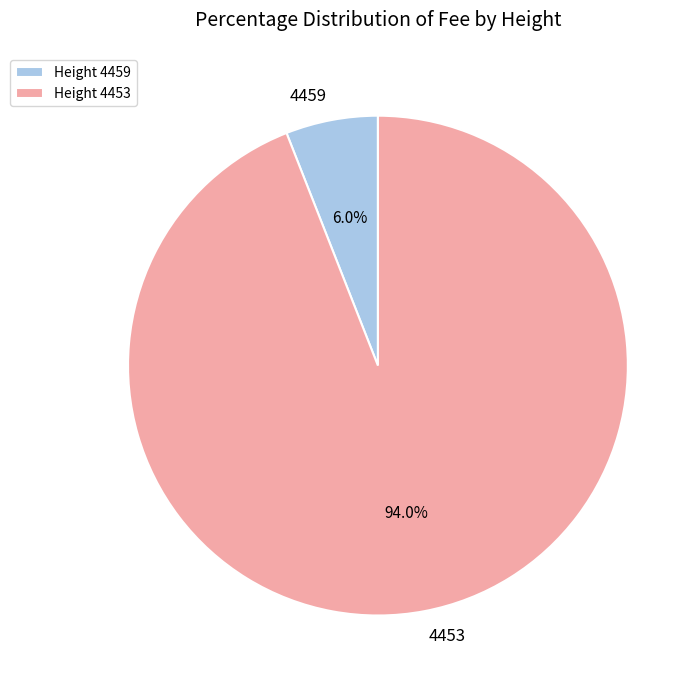

To the nearest percent, what is the difference between the largest and smallest slice percentages?

88%